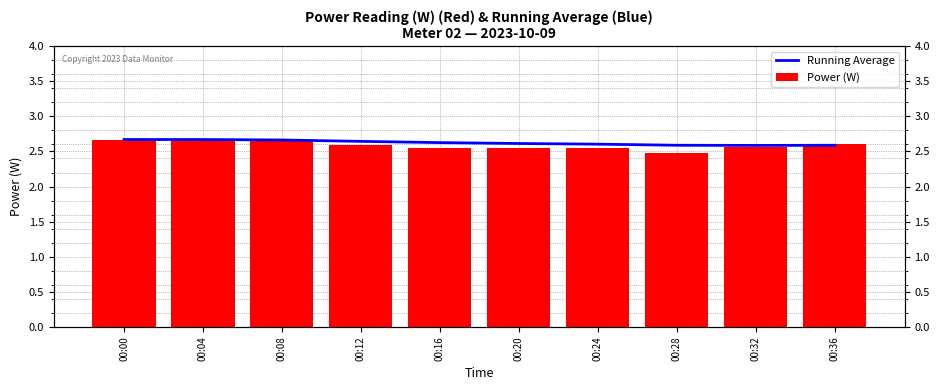

True or false: Power (W) has a value of 2.6 at 00:08.

True